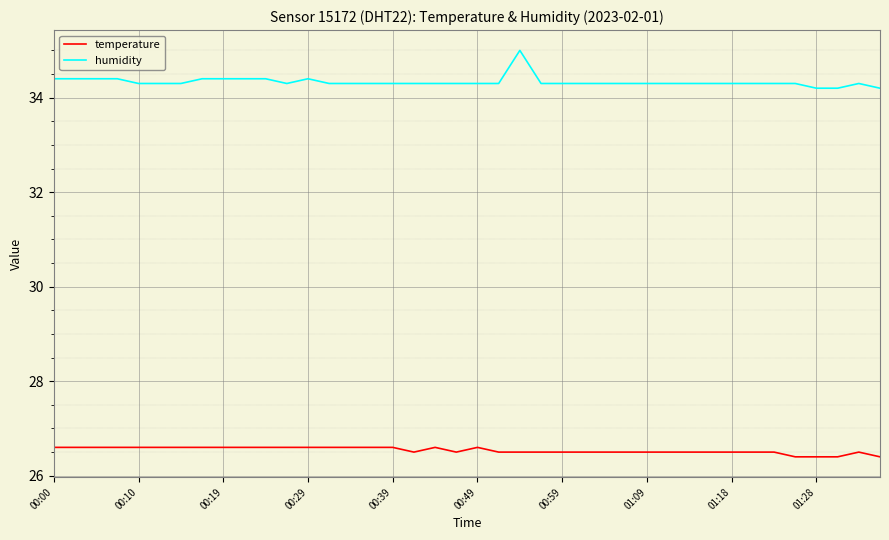

How many lines are shown in the chart?

2